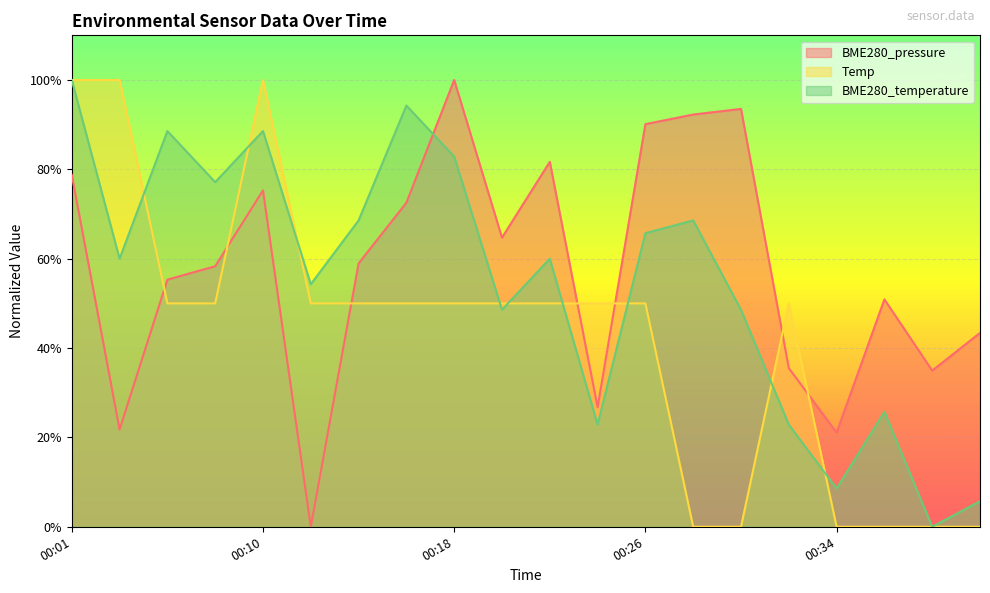

Reading left to right, extract all data points from this chart.

BME280_pressure: 00:01=78.8	00:03=21.8	00:06=55.3	00:08=58.3	00:10=75.3	00:12=0.0	00:14=59.0	00:16=72.5	00:18=100.0	00:20=64.7	00:22=81.7	00:24=26.7	00:26=90.1	00:28=92.3	00:30=93.5	00:32=35.5	00:34=21.1	00:36=50.9	00:38=35.0	00:41=43.4
Temp: 00:01=100.0	00:03=100.0	00:06=50.0	00:08=50.0	00:10=100.0	00:12=50.0	00:14=50.0	00:16=50.0	00:18=50.0	00:20=50.0	00:22=50.0	00:24=50.0	00:26=50.0	00:28=0.0	00:30=0.0	00:32=50.0	00:34=0.0	00:36=0.0	00:38=0.0	00:41=0.0
BME280_temperature: 00:01=100.0	00:03=60.0	00:06=88.6	00:08=77.1	00:10=88.6	00:12=54.3	00:14=68.6	00:16=94.3	00:18=82.9	00:20=48.6	00:22=60.0	00:24=22.9	00:26=65.7	00:28=68.6	00:30=48.6	00:32=22.9	00:34=8.6	00:36=25.7	00:38=0.0	00:41=5.7